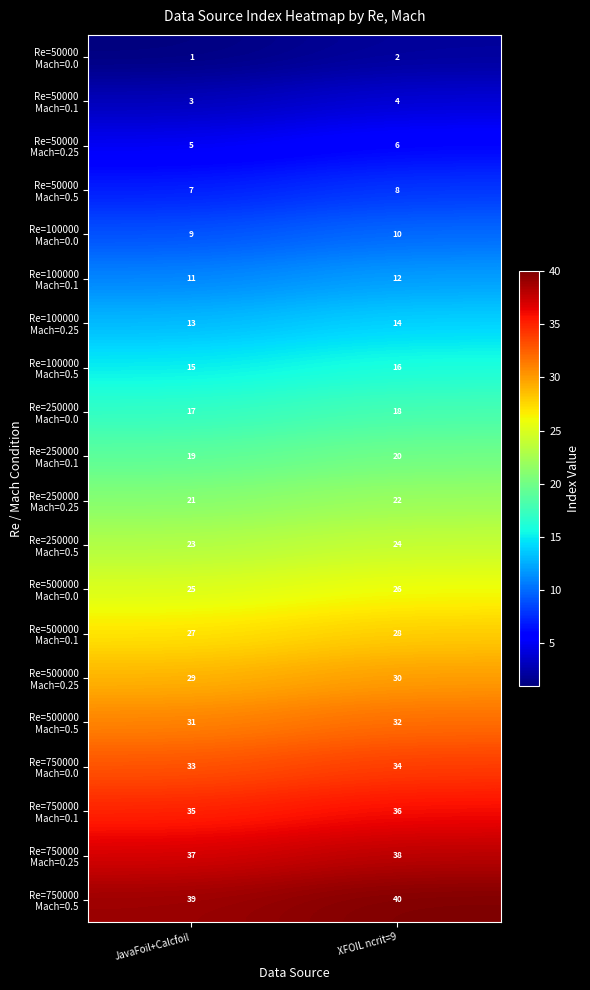

How many distinct data groups are displayed?

20